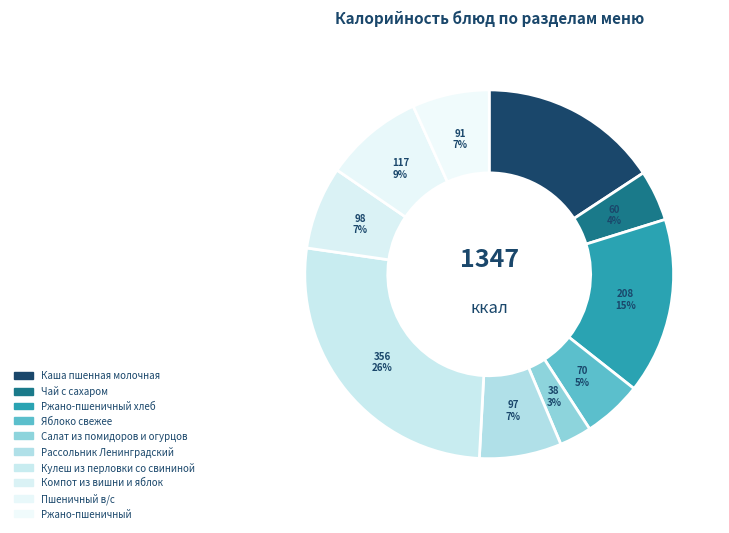

How many slices are in this pie chart?

10